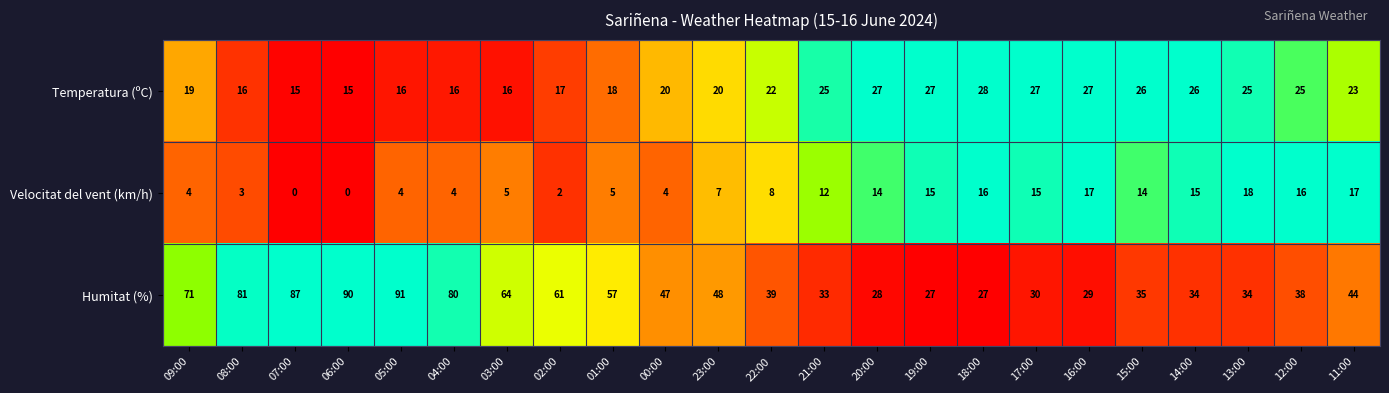

At how many categories does at least one series exceed 0?

23